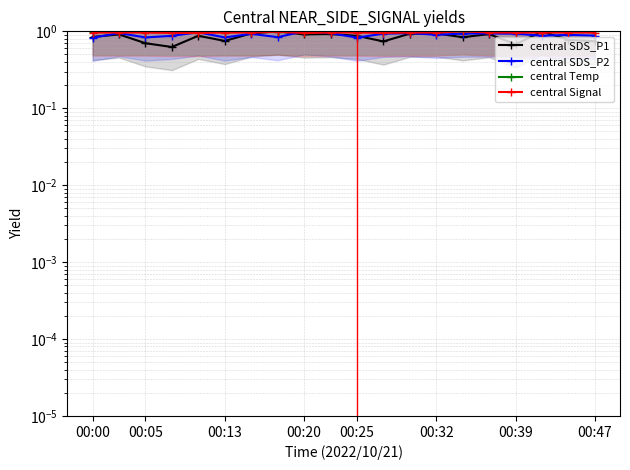

How many central SDS_P2 values are between 0 and 1?

20